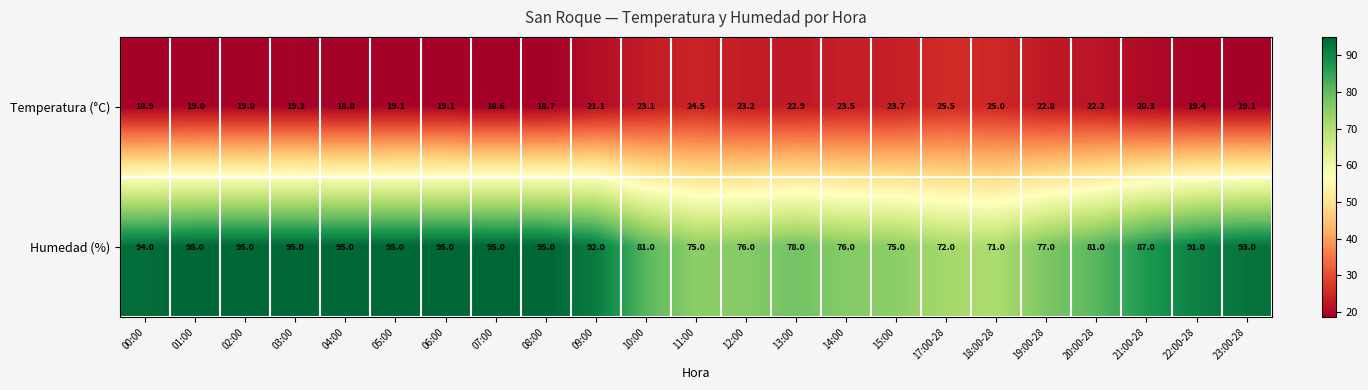

At which category is the sum across all series the highest?

03:00